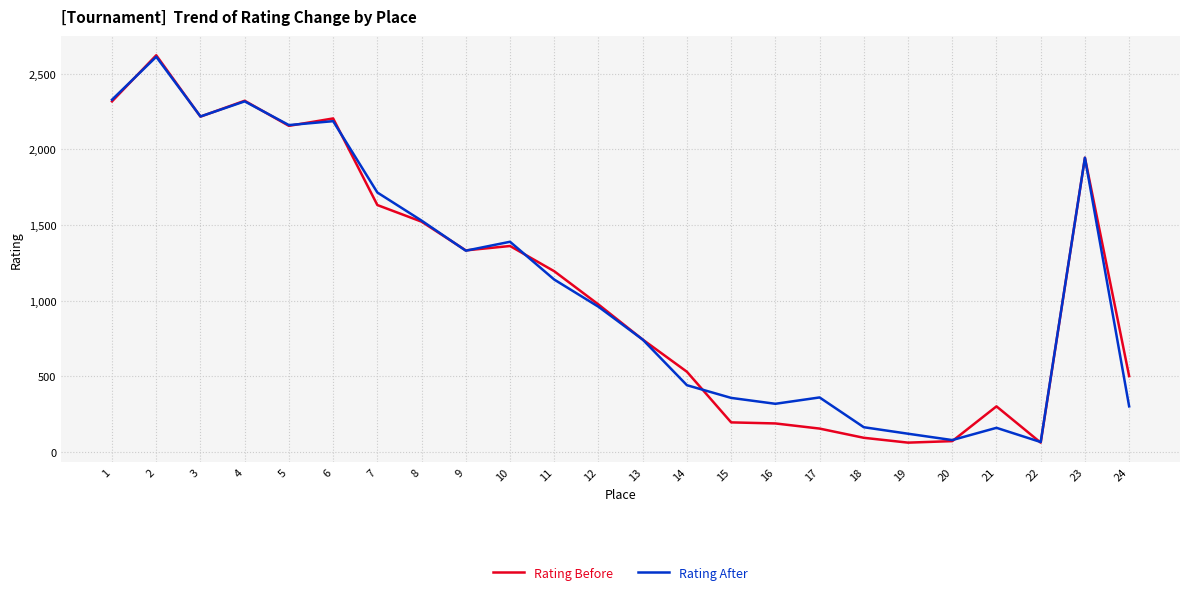

Which series changed the most between 15 and 18?

Rating After